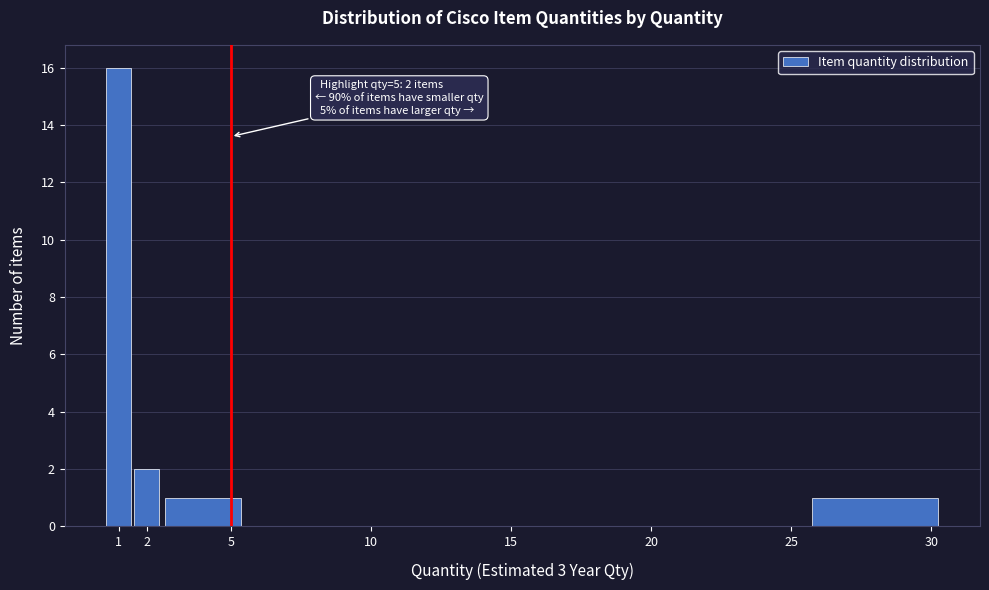

Which range on the x-axis has the tallest bar?

0.5 to 1.5